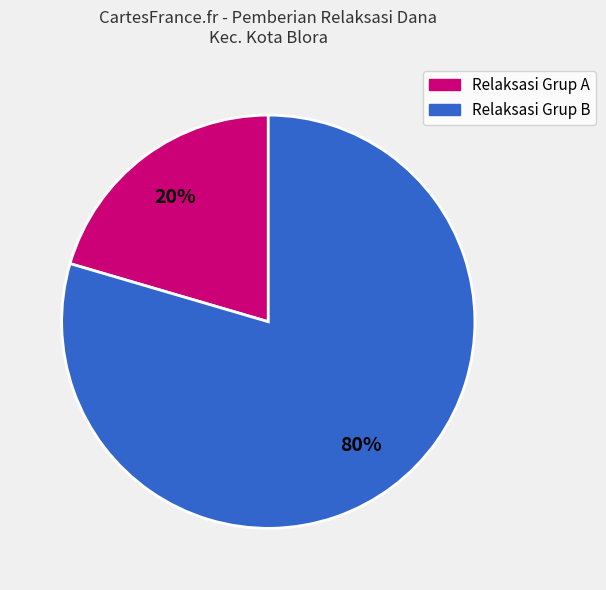

Does any single category account for the majority?

Yes